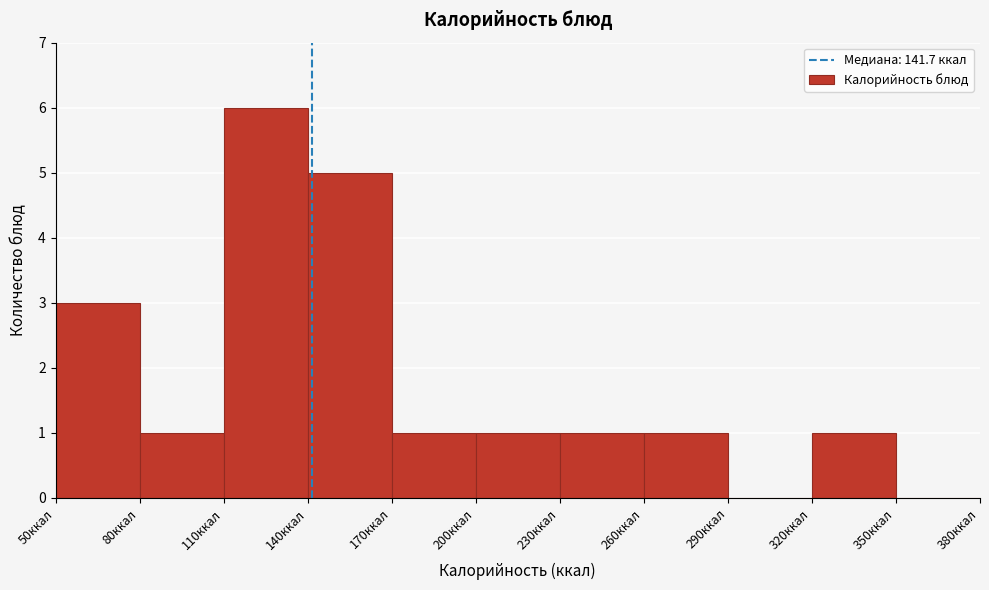

What is the height of the bar covering 170 to 200 on the x-axis? The values are not printed on the chart, so give them approximately, as read against the axis.

1